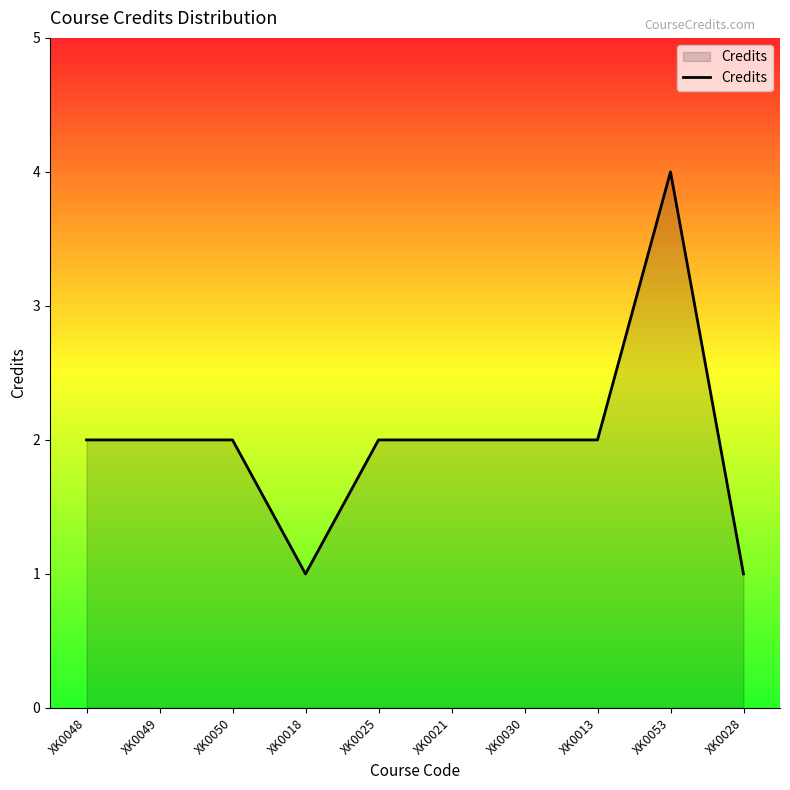

How many categories are shown in the chart?

10